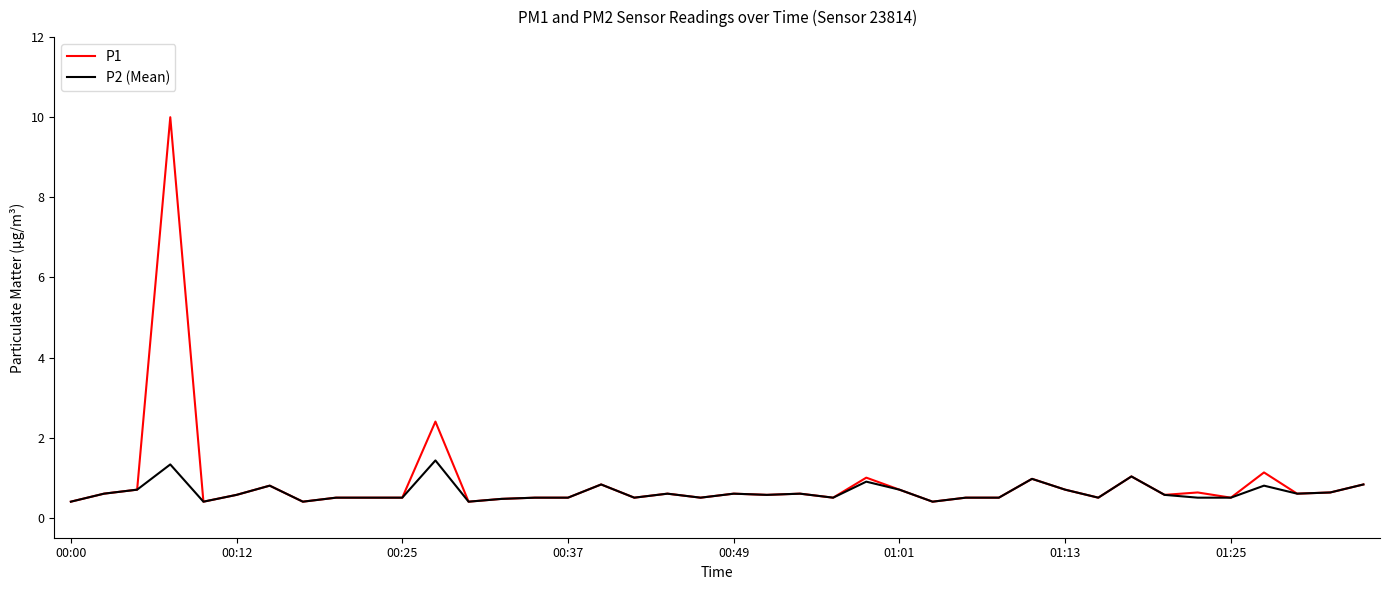

Rank the series by their maximum value, from lowest to highest.

P2 (Mean), P1